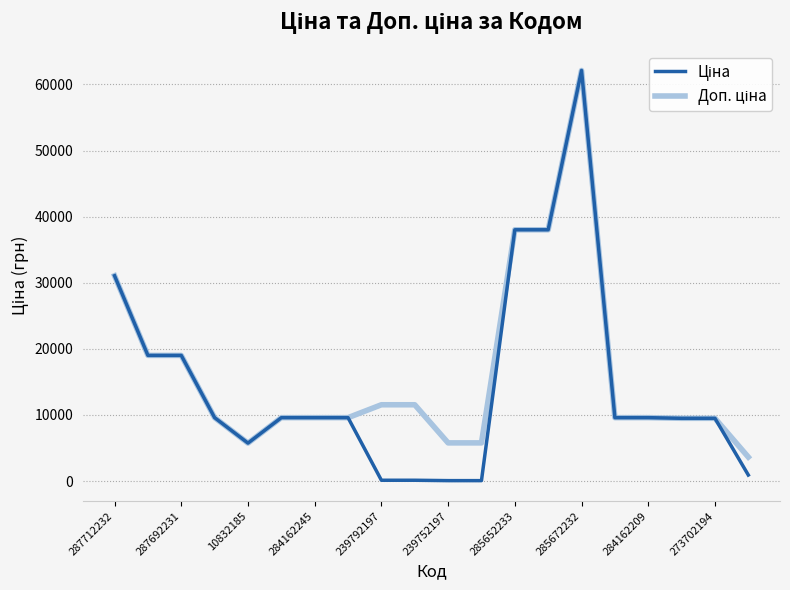

Reading left to right, what are all the values shown in this chart?

Ціна: 31058.4	19005.7	19005.7	9585.4	5736.9	9585.4	9585.4	9585.4	115.4	115.4	57.7	57.7	38011.3	38011.3	62116.9	9585.4	9585.4	9488.2	9488.2	905.9
Доп. ціна: 31058.4	19005.7	19005.7	9585.4	5736.9	9585.4	9585.4	9585.4	11537.0	11537.0	5769.0	5769.0	38011.3	38011.3	62116.9	9585.4	9585.4	9488.2	9488.2	3623.4